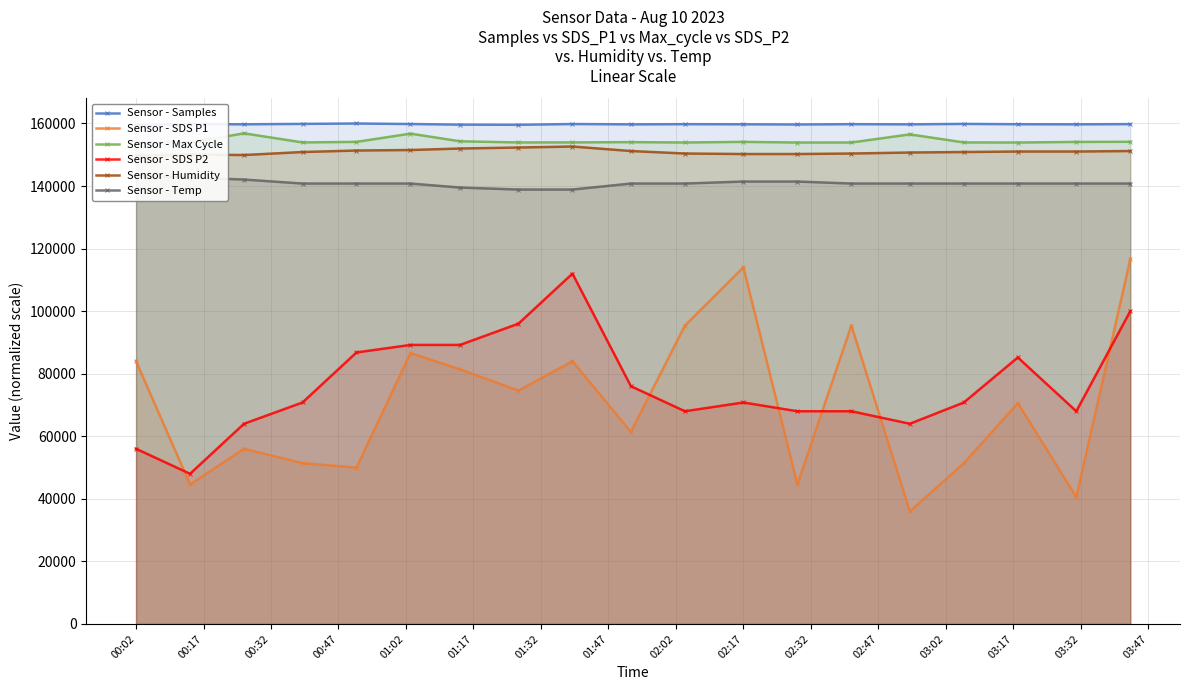

What is the lowest value of the Sensor - SDS P1 series?

36000.0